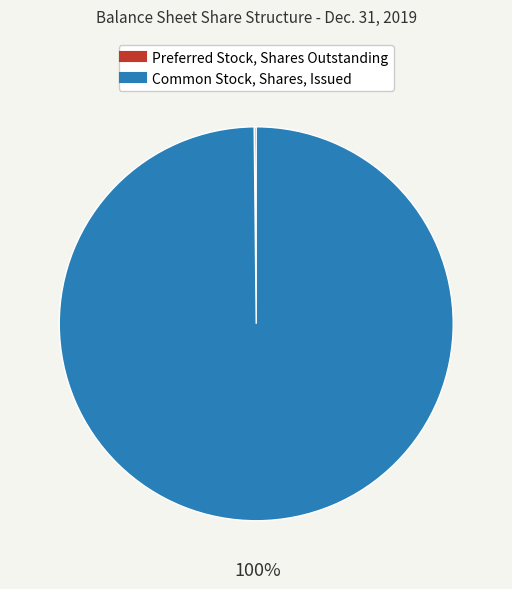

Does any single category account for the majority?

Yes